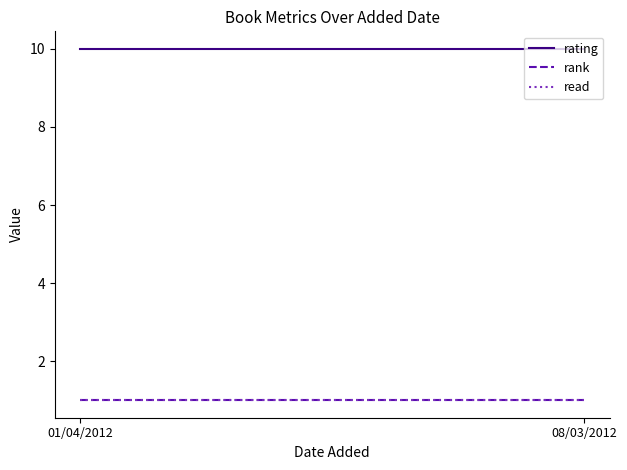

What value does the rating series have at 08/03/2012?

10